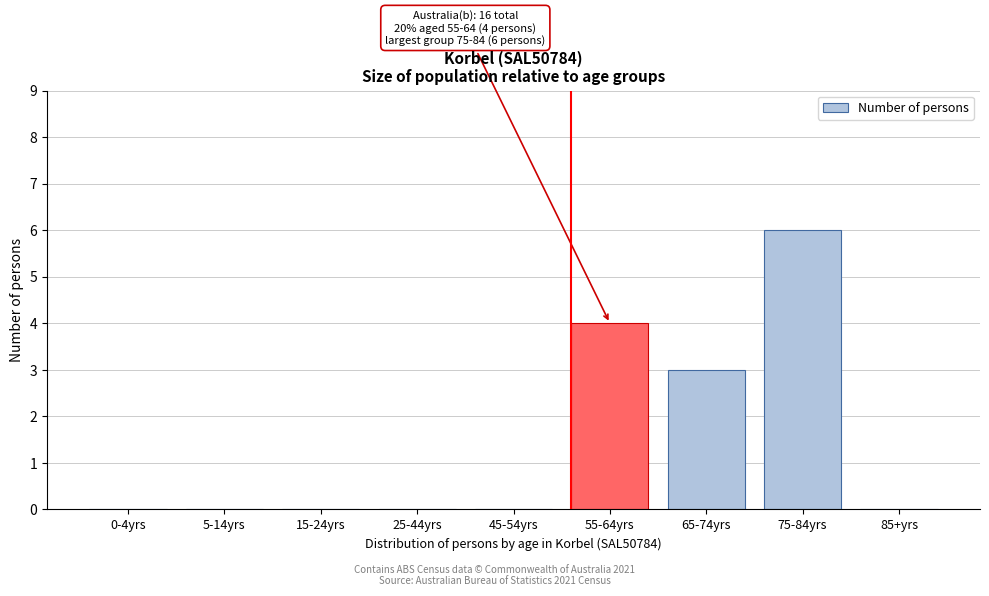

Reading left to right, what are all the values shown in this chart?

0-4yrs=0	5-14yrs=0	15-24yrs=0	25-44yrs=0	45-54yrs=0	55-64yrs=4	65-74yrs=3	75-84yrs=6	85+yrs=0